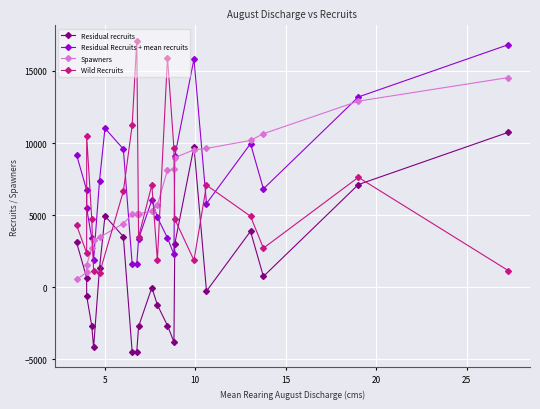

What is the highest value of the Residual Recruits + mean recruits series?

16825.9